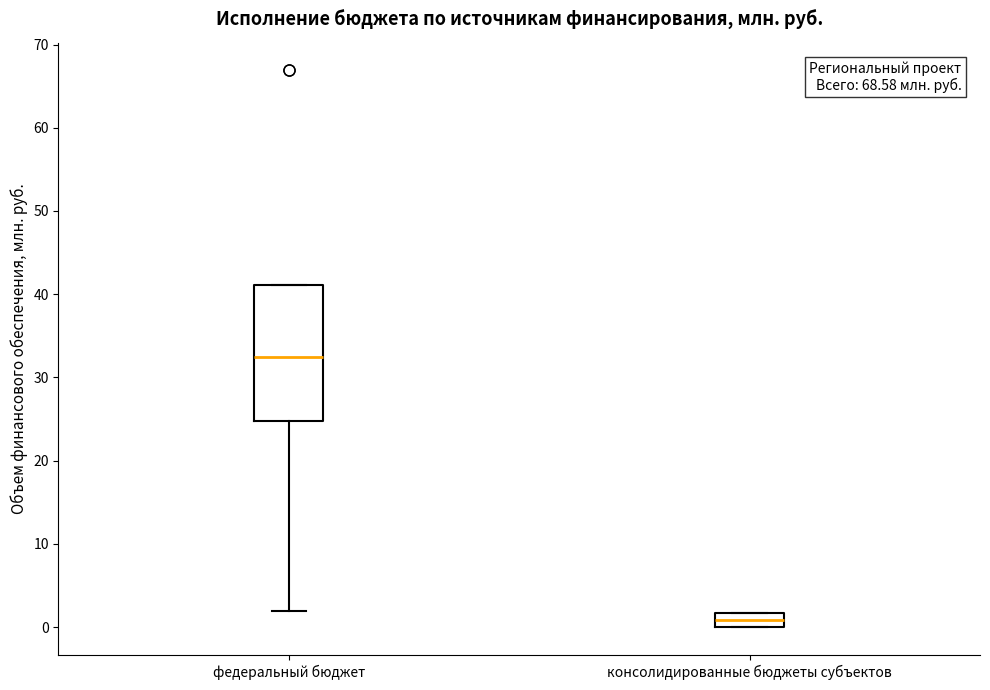

Comparing the boxes themselves (not the whiskers), which one is the tallest?

федеральный бюджет